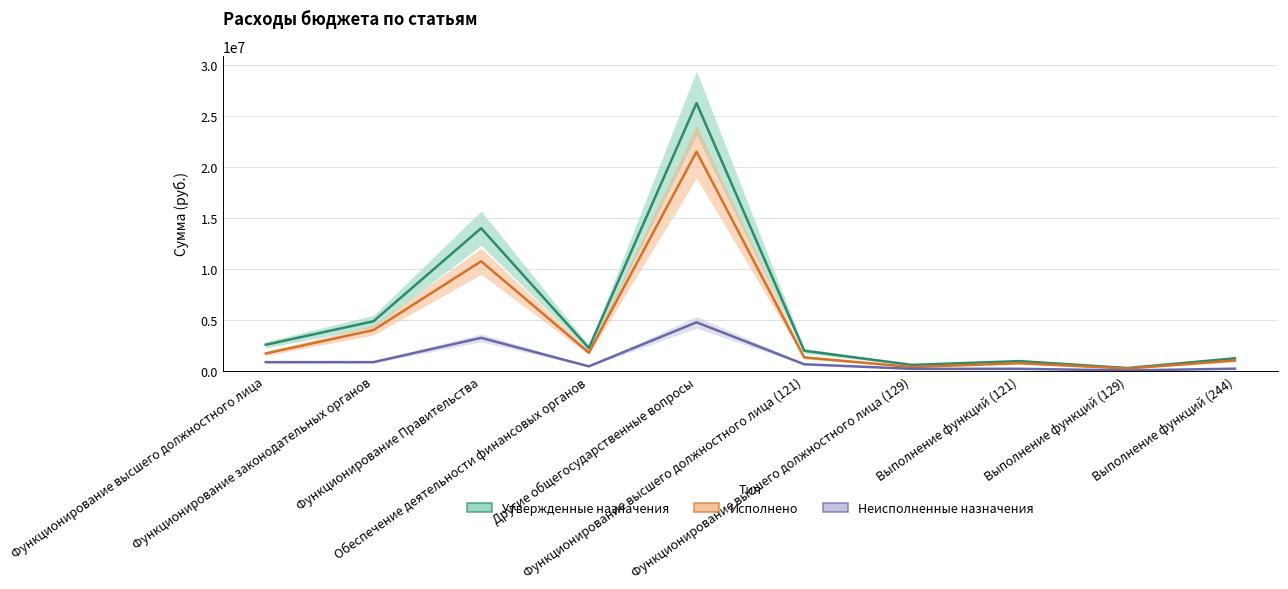

Which category has the highest value in the Исполнено series?

Другие общегосударственные вопросы